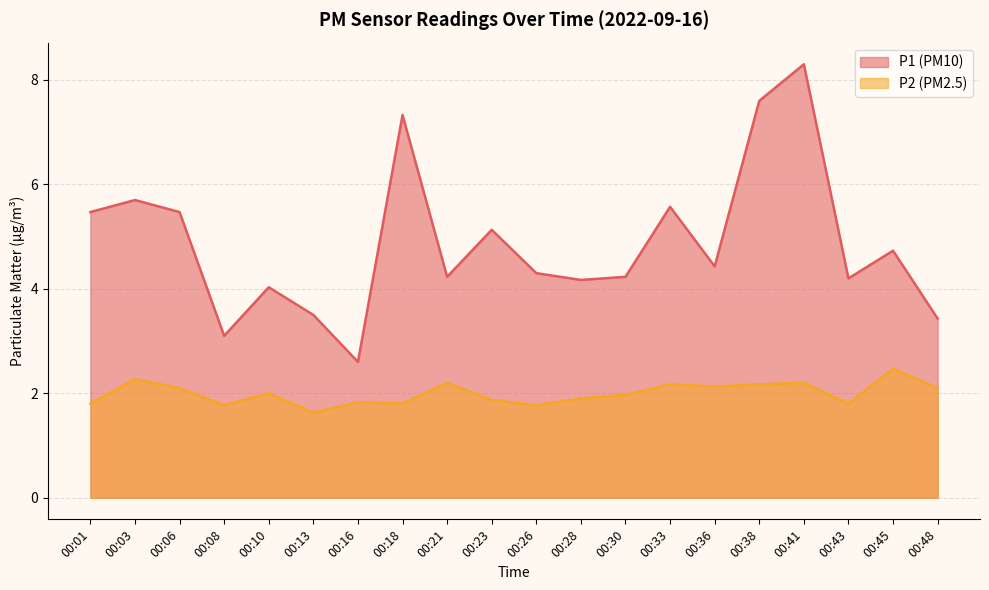

What are all the series names shown in the legend?

P1, P2